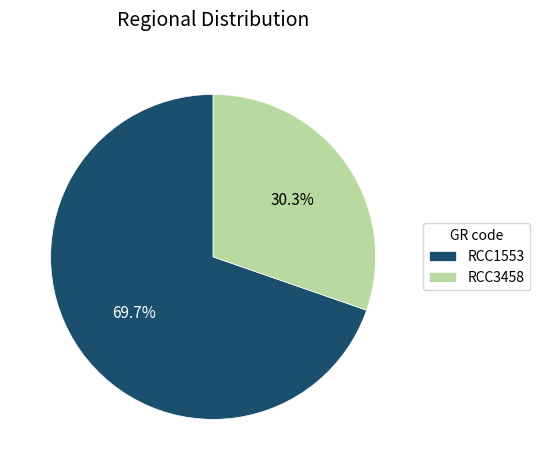

To the nearest percent, what is the combined percentage of RCC1553 and RCC3458?

100%